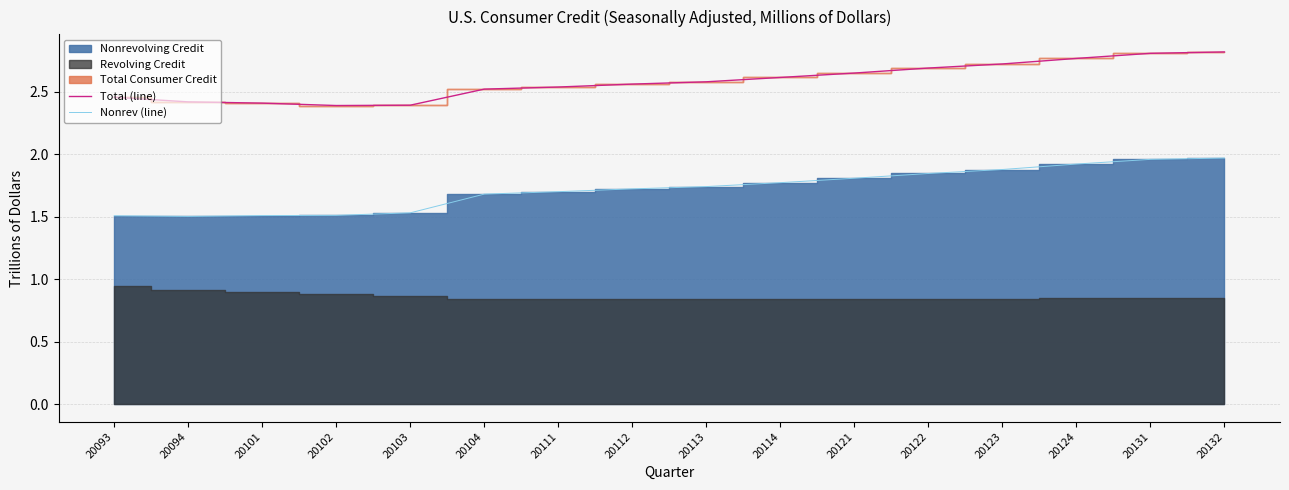

Reading right to left, what are all the values shown in this chart?

Total (line): 20132=2.8	20131=2.8	20124=2.8	20123=2.7	20122=2.7	20121=2.7	20114=2.6	20113=2.6	20112=2.6	20111=2.5	20104=2.5	20103=2.4	20102=2.4	20101=2.4	20094=2.4	20093=2.5
Nonrev (line): 20132=2.0	20131=2.0	20124=1.9	20123=1.9	20122=1.8	20121=1.8	20114=1.8	20113=1.7	20112=1.7	20111=1.7	20104=1.7	20103=1.5	20102=1.5	20101=1.5	20094=1.5	20093=1.5